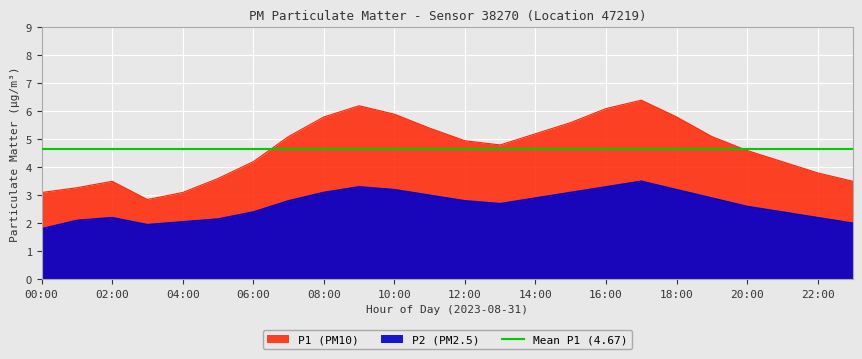

List the labels in order of P2 value, largest first.

17:00, 09:00, 16:00, 10:00, 18:00, 08:00, 15:00, 11:00, 14:00, 19:00, 07:00, 12:00, 13:00, 20:00, 06:00, 21:00, 02:00, 22:00, 05:00, 01:00, 04:00, 23:00, 03:00, 00:00